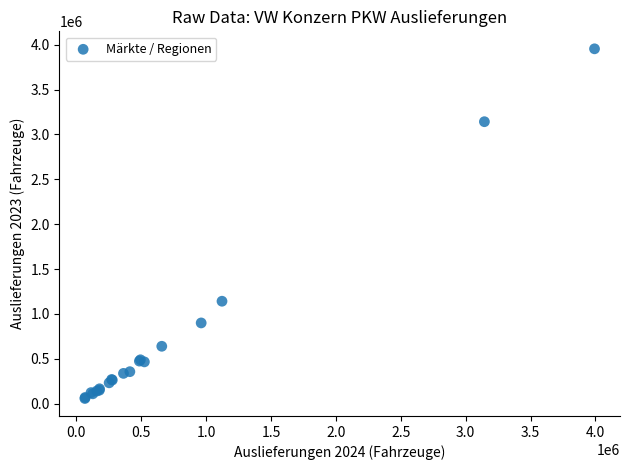

What Y value in the scatter plot is closest to 2005664?

1141418